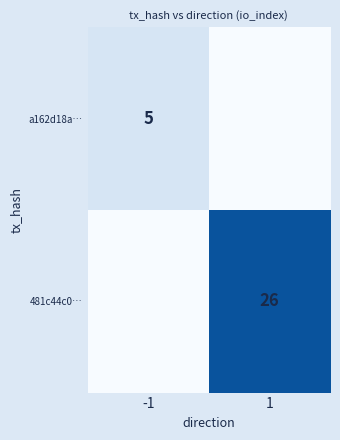

Is it true that a162d18a… equals 5 at -1?

True